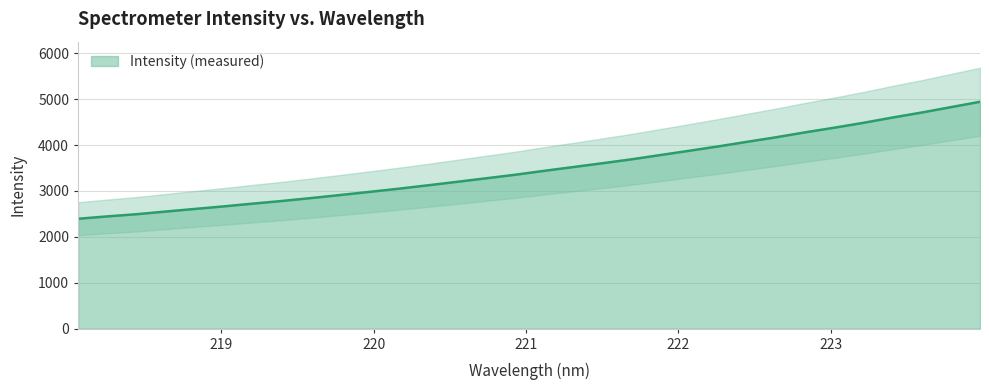

What is the highest value of the Intensity (measured) series?

4942.9